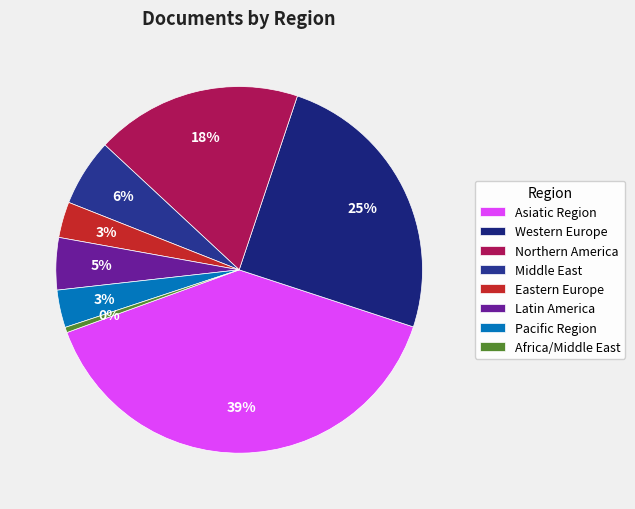

Does Western Europe represent more than half of the total?

No